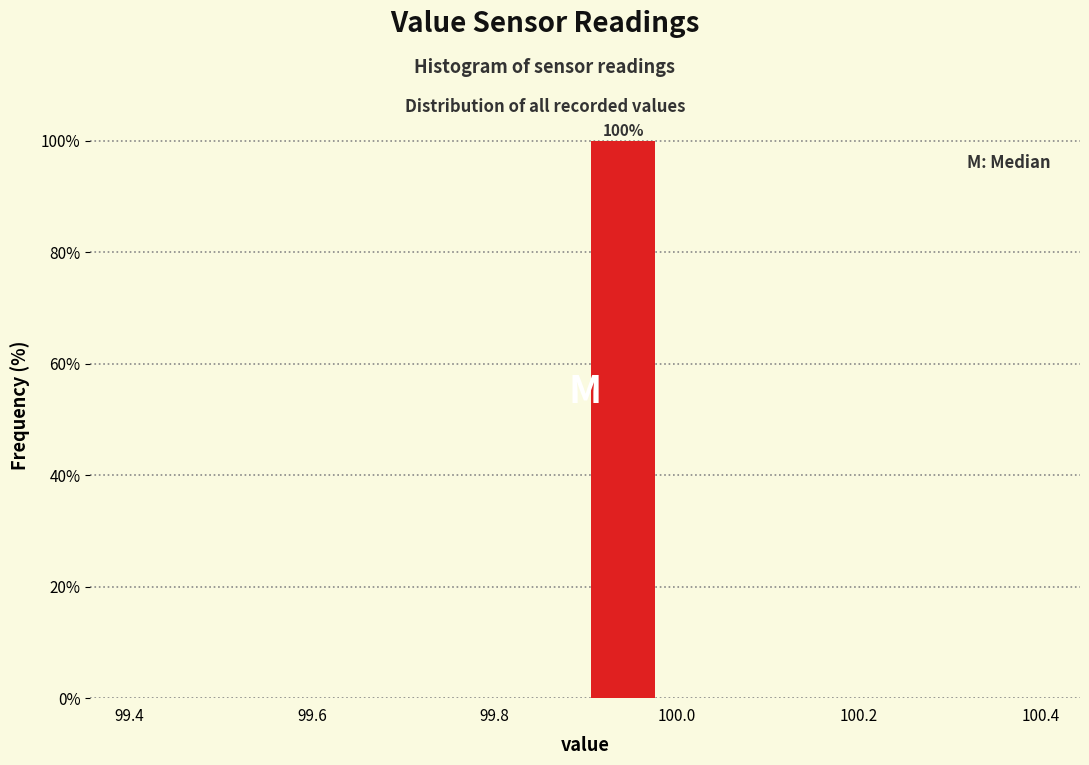

Over which range of the x-axis is the bar tallest?

99.90 to 99.98